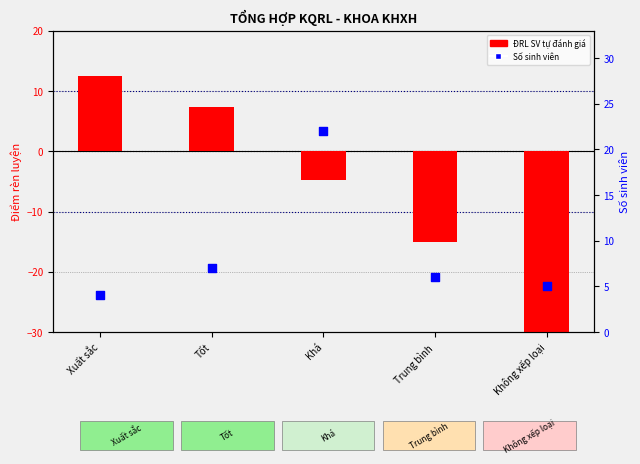

Which series has the largest total across all categories?

Số sinh viên